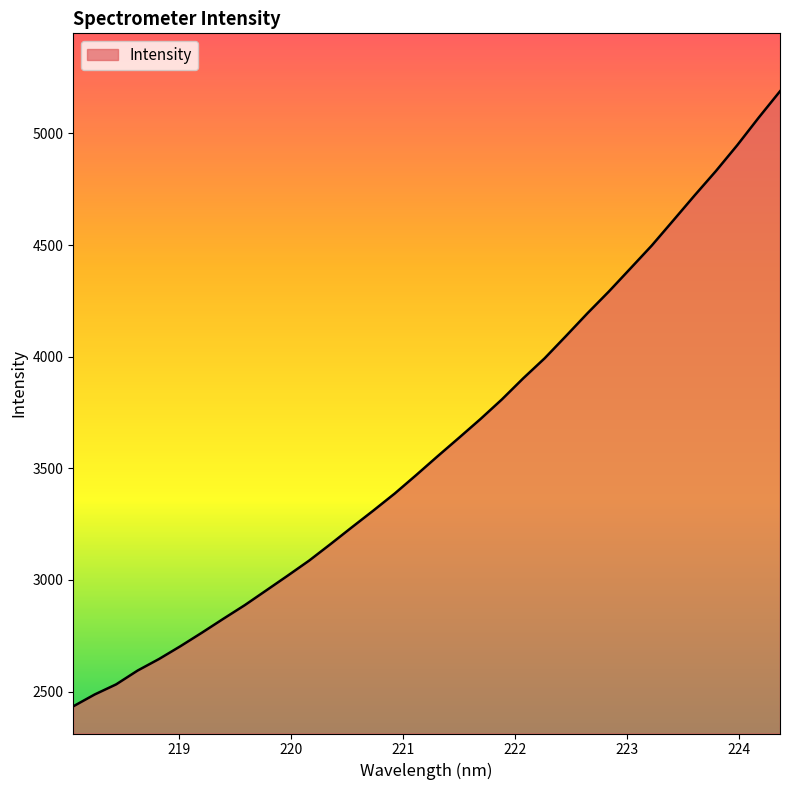

What is the difference between the maximum and minimum values?

2754.9